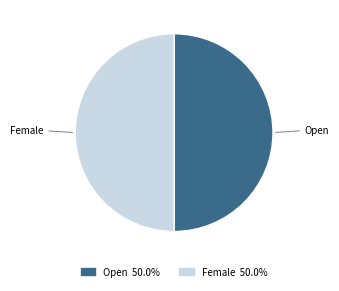

Is it true that Open is 78% of the pie?

False